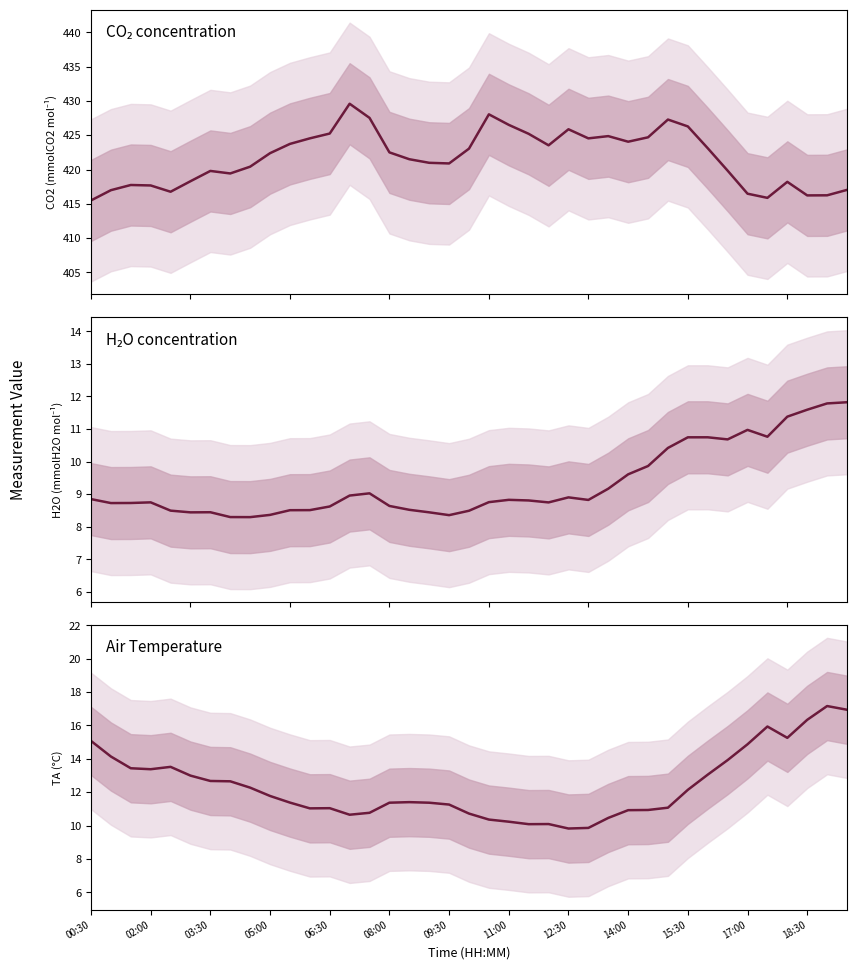

In Air Temperature, how many points are lower than both neighbors (excluding endpoints)?

6